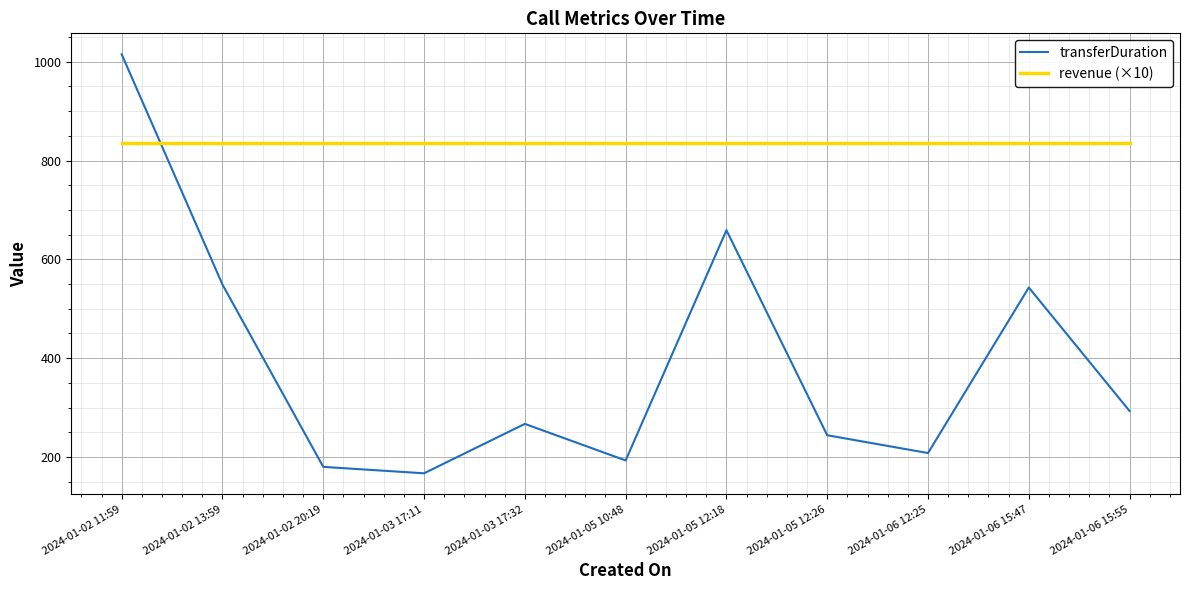

At which category is the sum across all series the highest?

2024-01-02 11:59